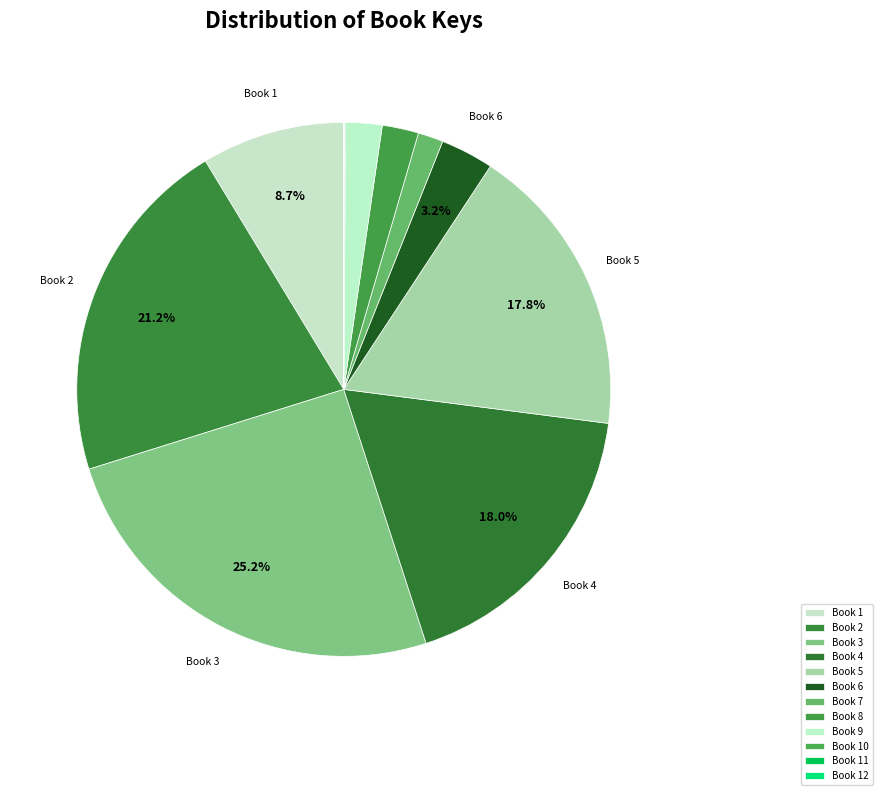

Does Book 3 account for over 50% of the chart?

No